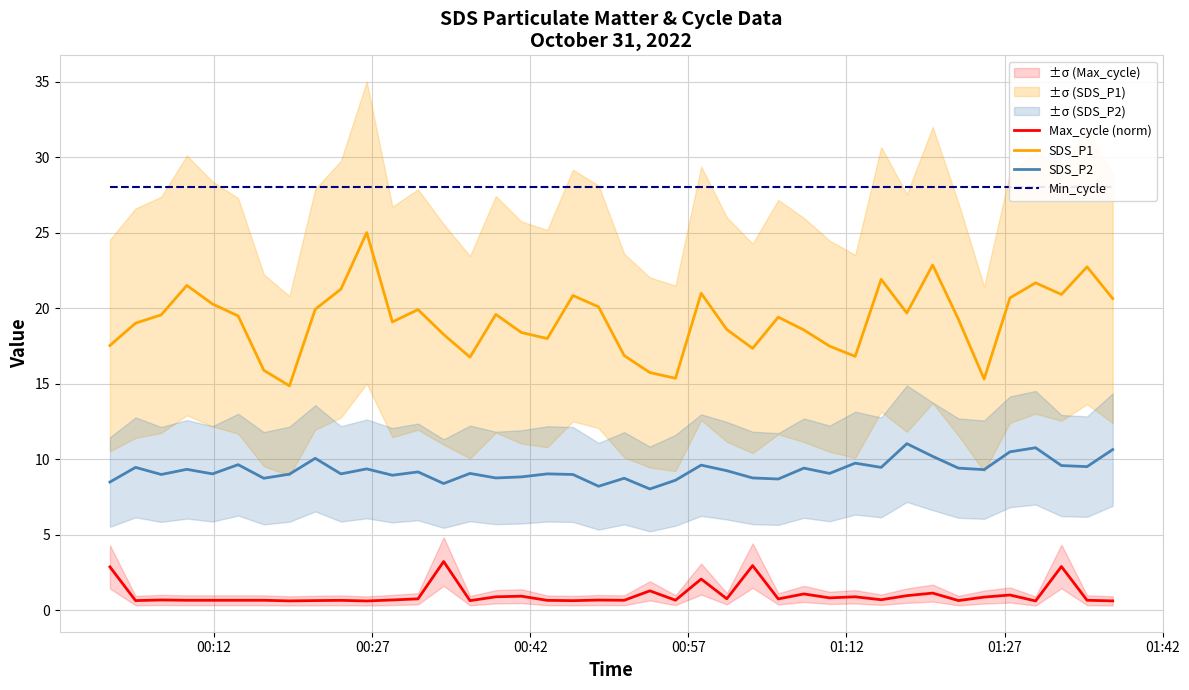

What are all the series names shown in the legend?

Max_cycle (norm), SDS_P1, SDS_P2, Min_cycle